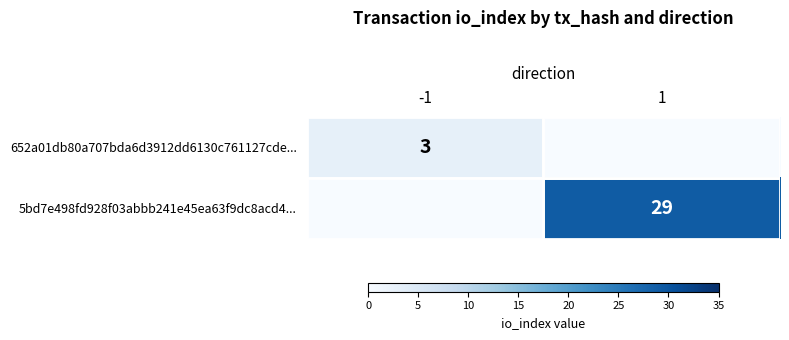

True or false: 652a01db80a707bda6d3912dd6130c761127cde... has a value of 1 at -1.

False